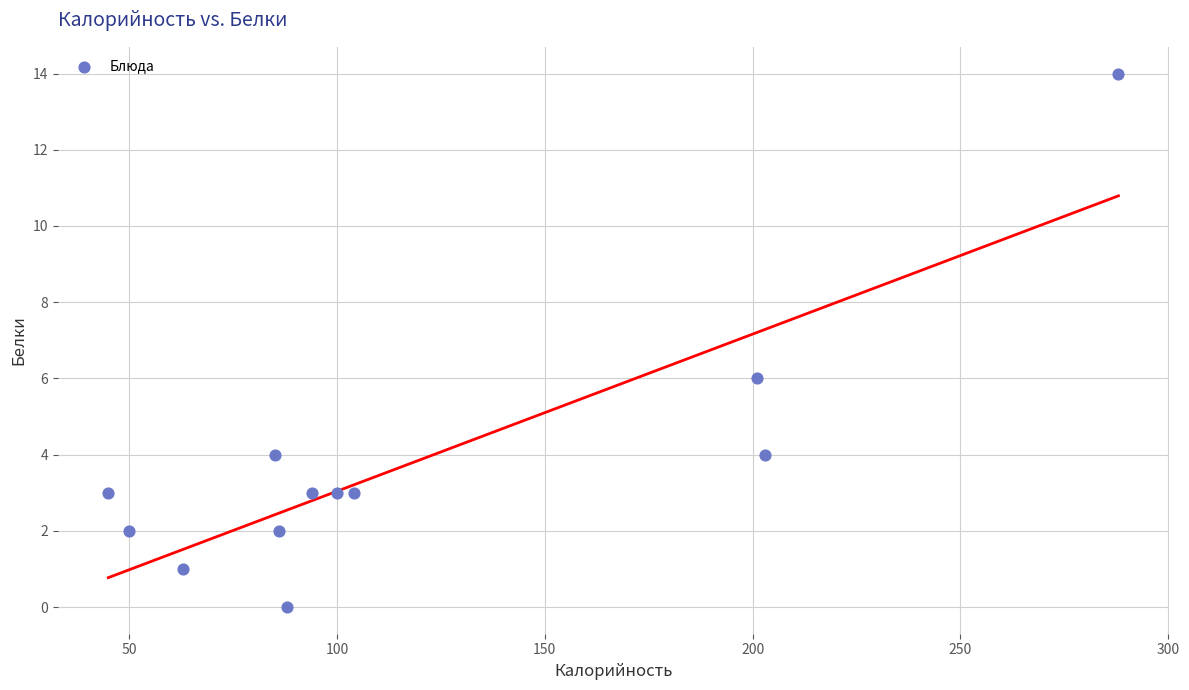

What is the range of X values (max minus min)?

243